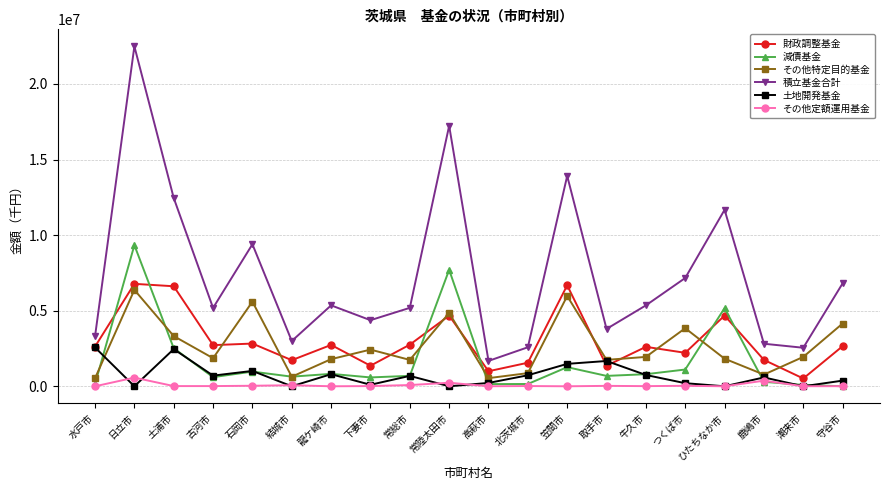

The value of 積立基金合計 at 鹿嶋市 is 2814892. True or false?

True